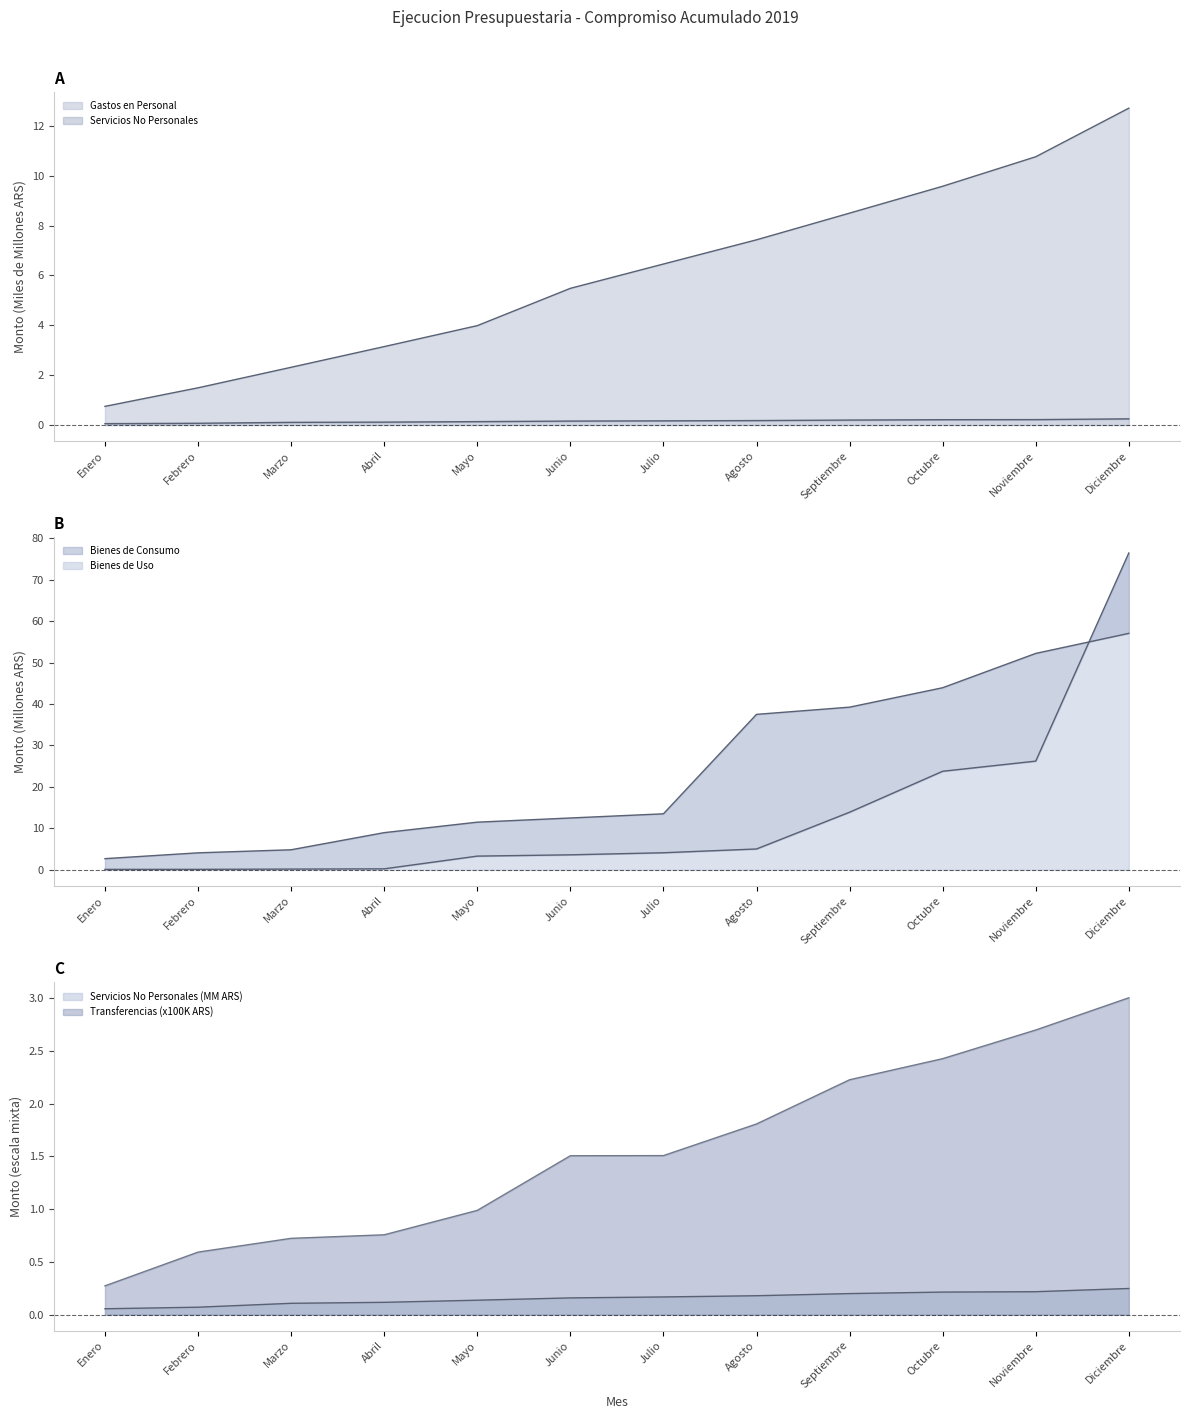

True or false: Servicios No Personales has more than 2 interior local peaks.

False